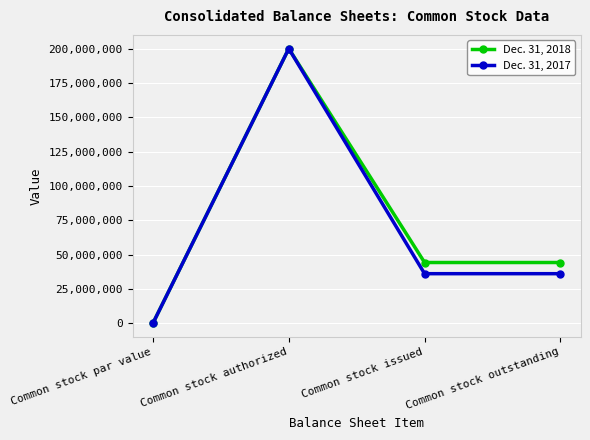

What is the difference between the Dec. 31, 2017 values at Common stock issued and Common stock par value?

36057748